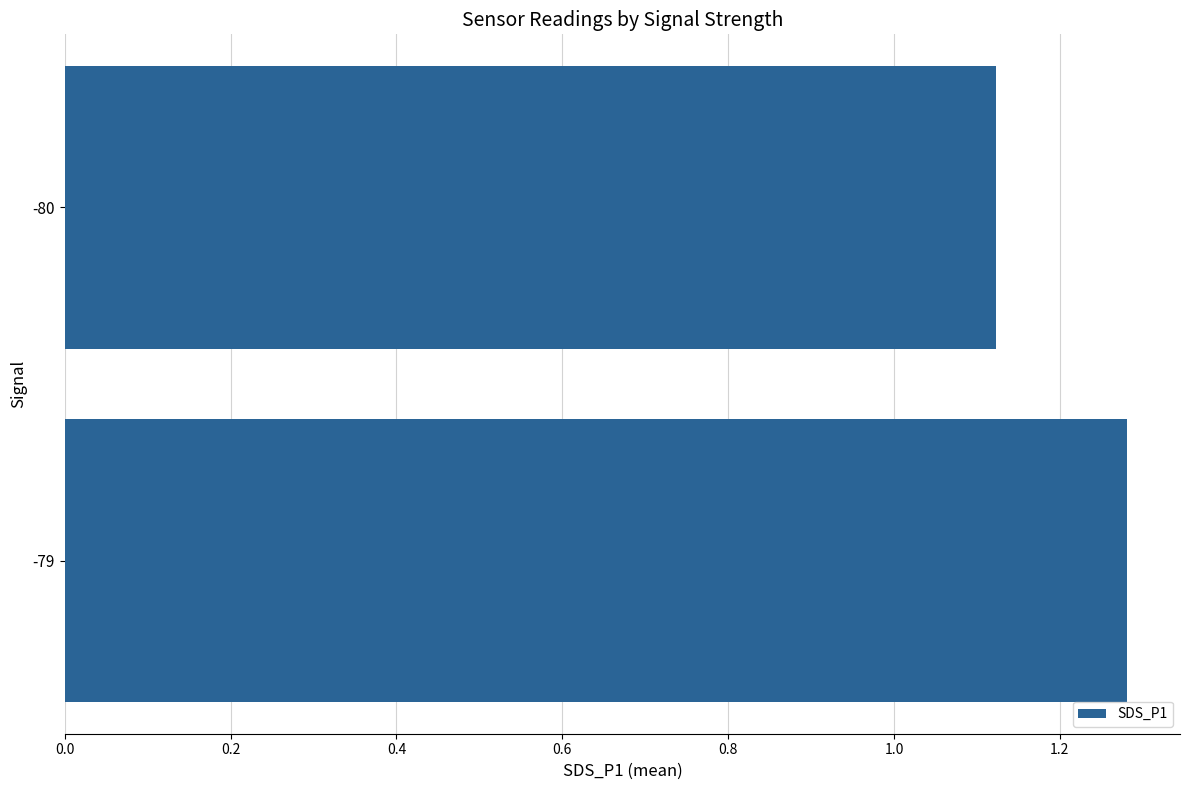

Rank the categories by value from lowest to highest.

-80, -79